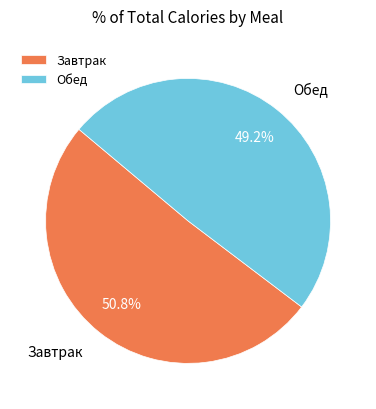

To the nearest percent, what is the difference between the largest and smallest slice percentages?

2%